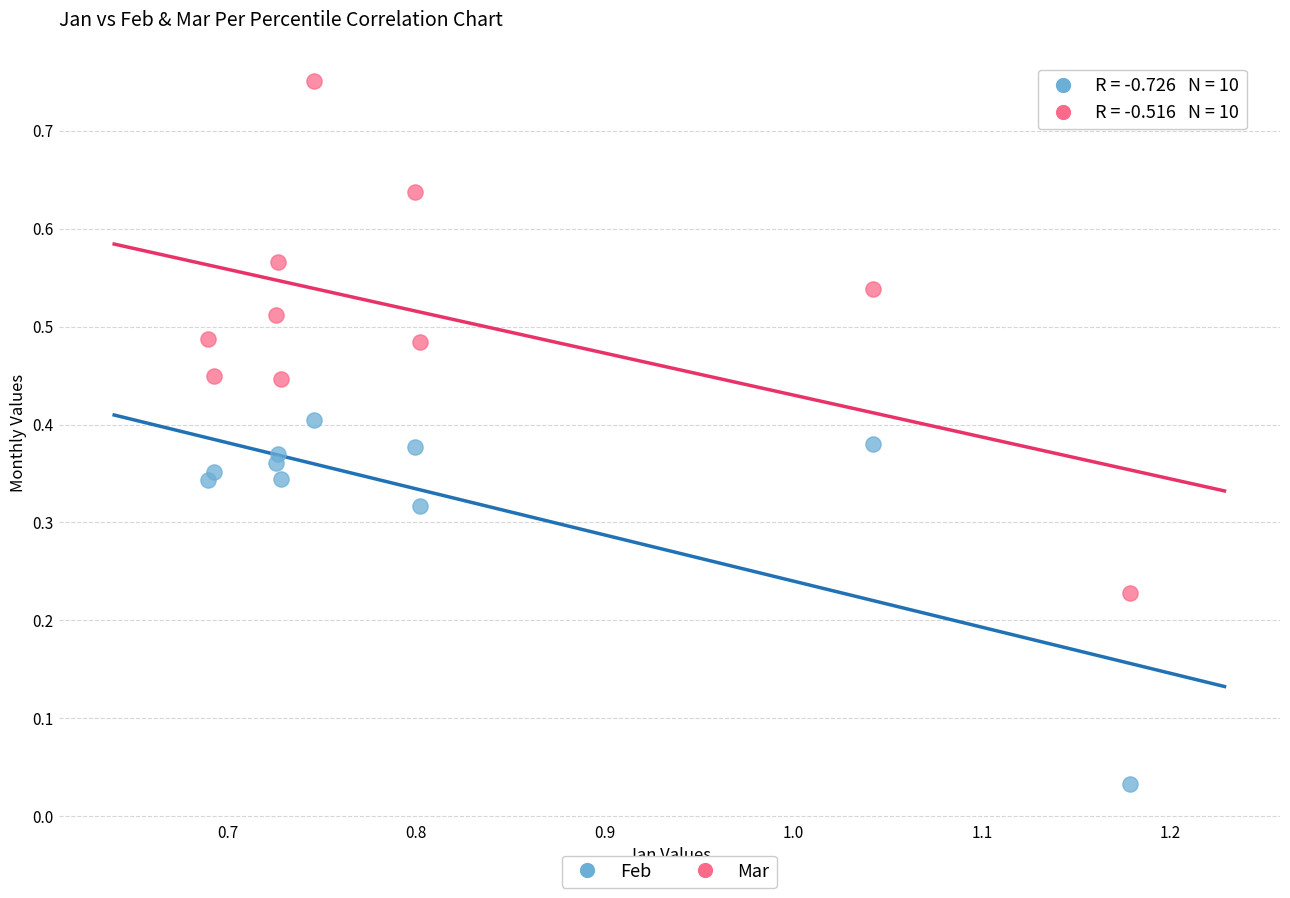

Which series contains the highest Y value?

Mar